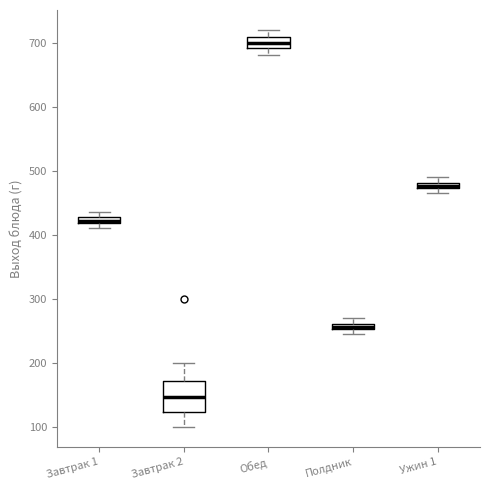

Where does the upper whisker of the box for Обед end on the y-axis? The values are not printed on the chart, so give them approximately, as read against the axis.

720